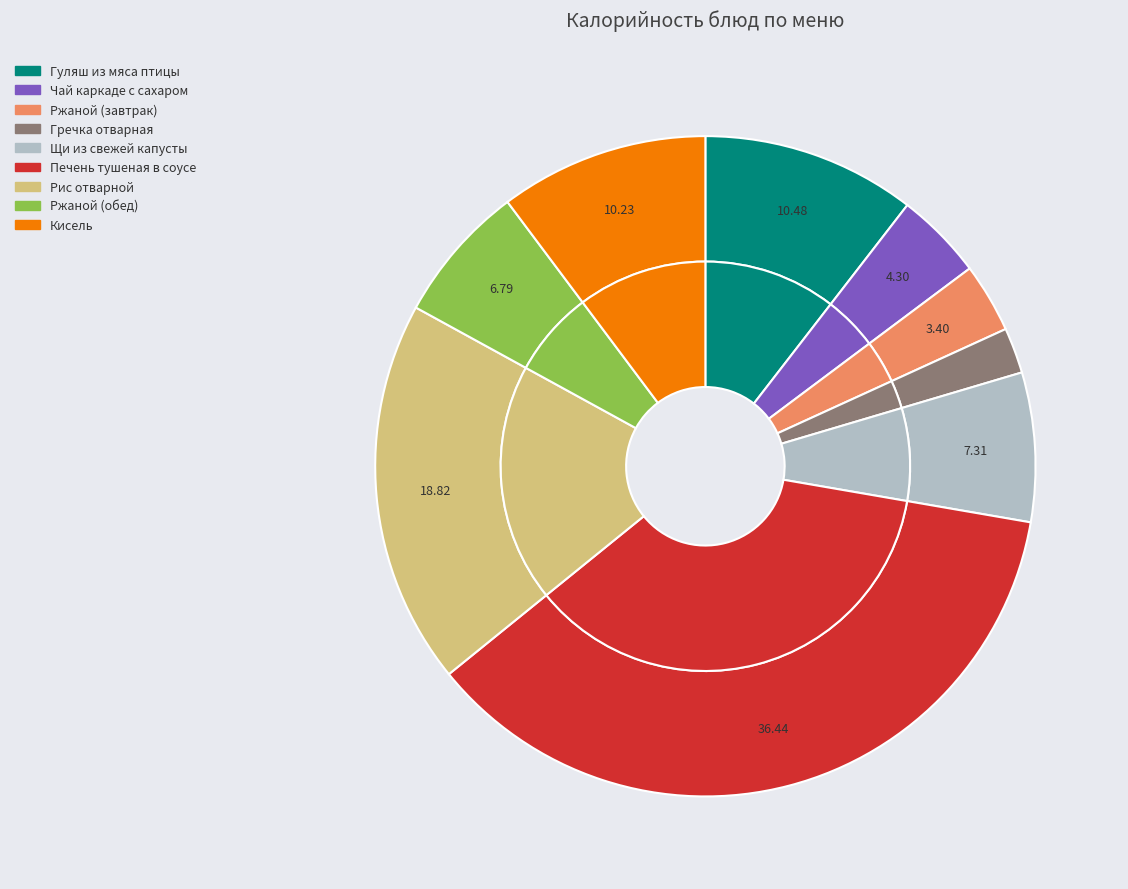

Count the number of slices in the pie.

9